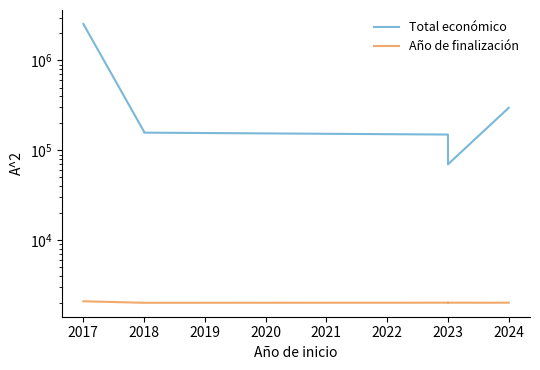

True or false: Total económico has more than 2 points higher than both neighbors.

False